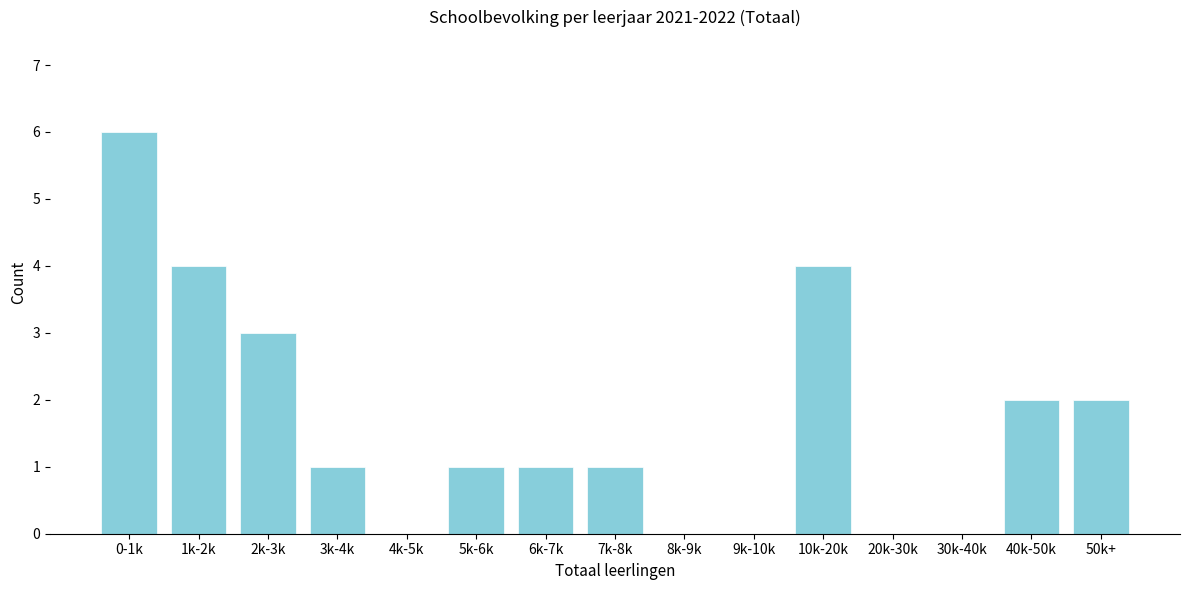

Reading left to right, what are all the values shown in this chart?

0-1k=6	1k-2k=4	2k-3k=3	3k-4k=1	4k-5k=0	5k-6k=1	6k-7k=1	7k-8k=1	8k-9k=0	9k-10k=0	10k-20k=4	20k-30k=0	30k-40k=0	40k-50k=2	50k+=2